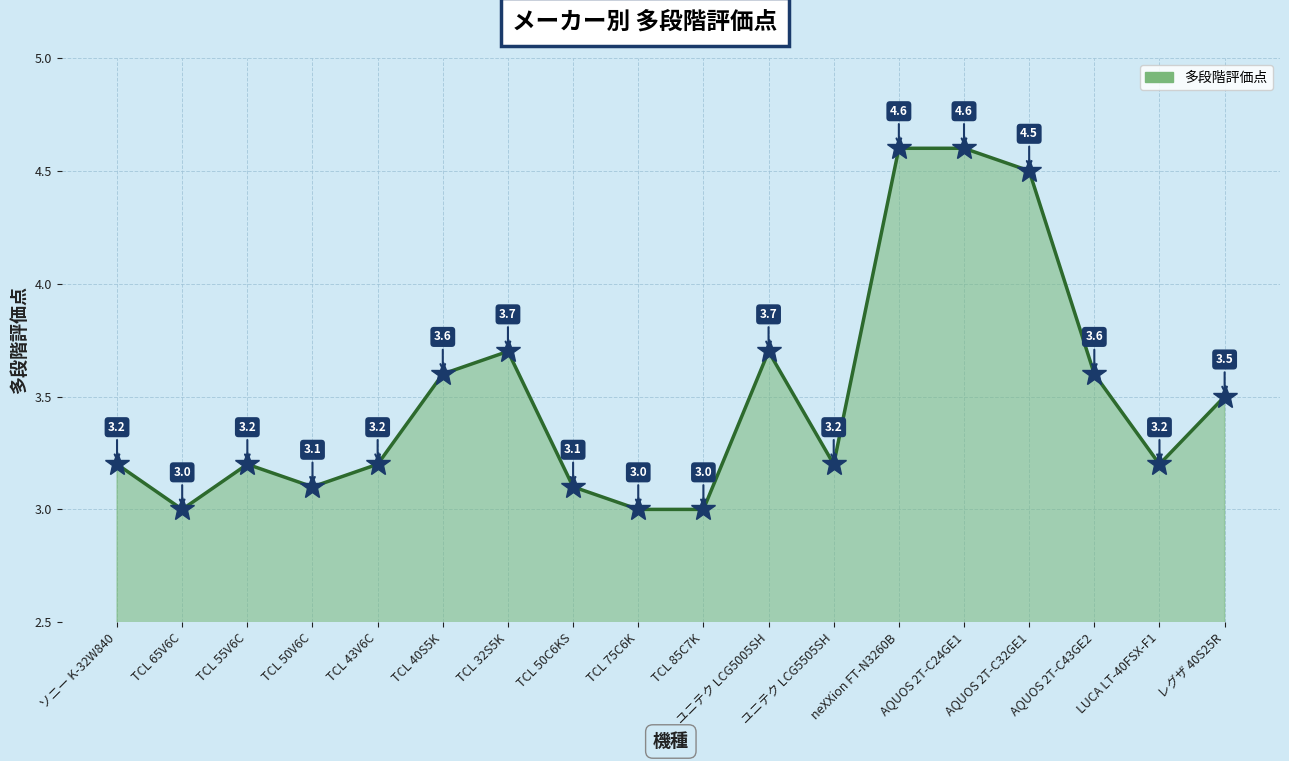

What position from the right is ユニテク LCG5005SH?

8